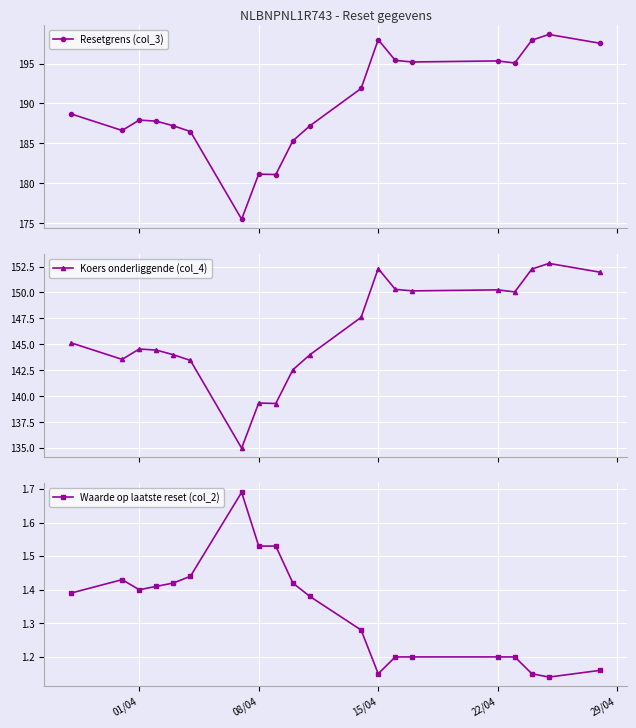

List the series in order of their peak value, lowest first.

Waarde op laatste reset (col_2), Koers onderliggende (col_4), Resetgrens (col_3)